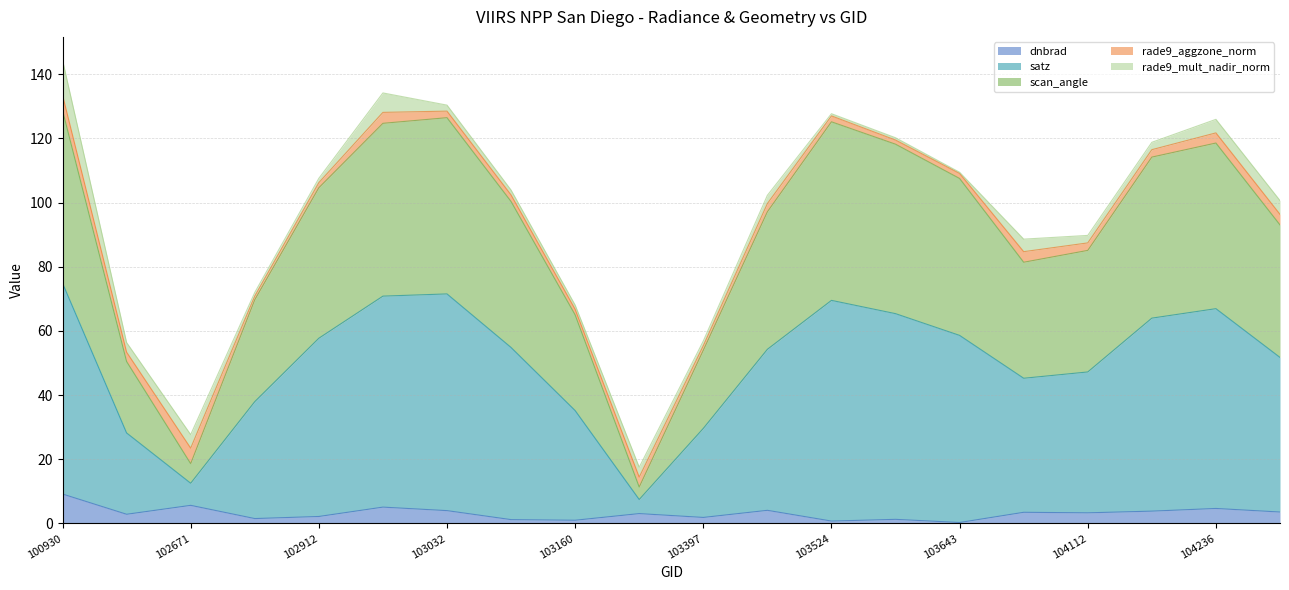

At which label does dnbrad reach its peak?

100930